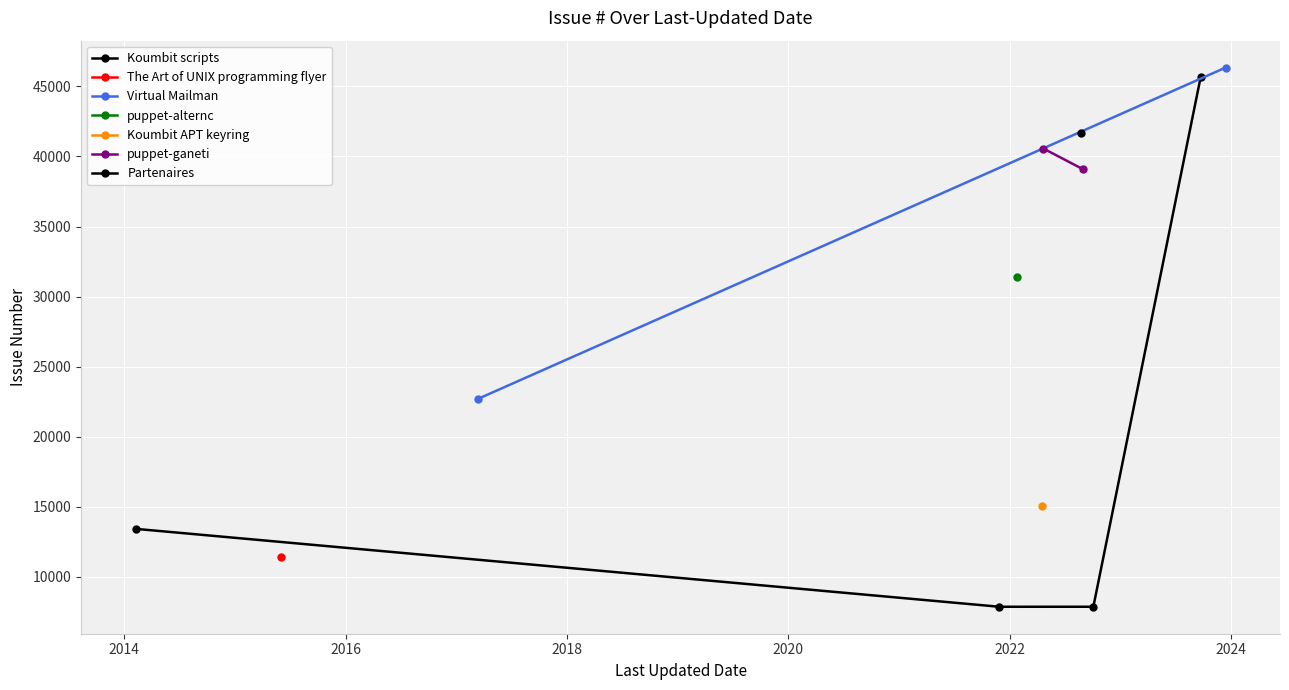

What is the change in value from 2014-02-07 to 2022-01-23?

+18010